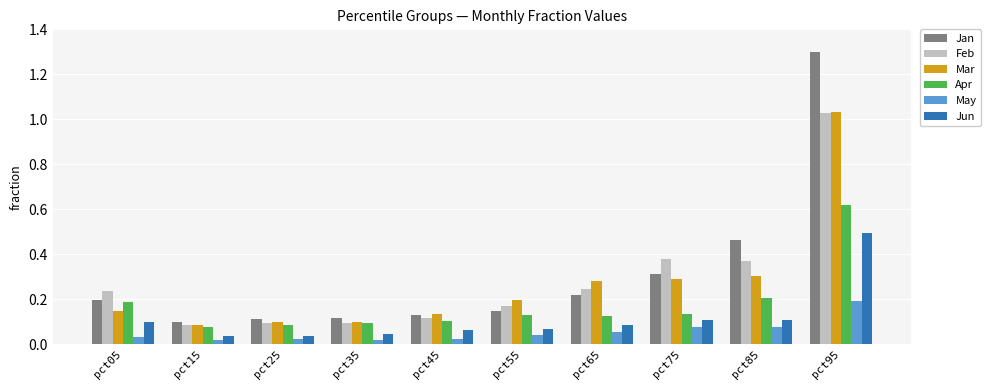

What is the sum of the Mar values at pct95 and pct35?

1.1